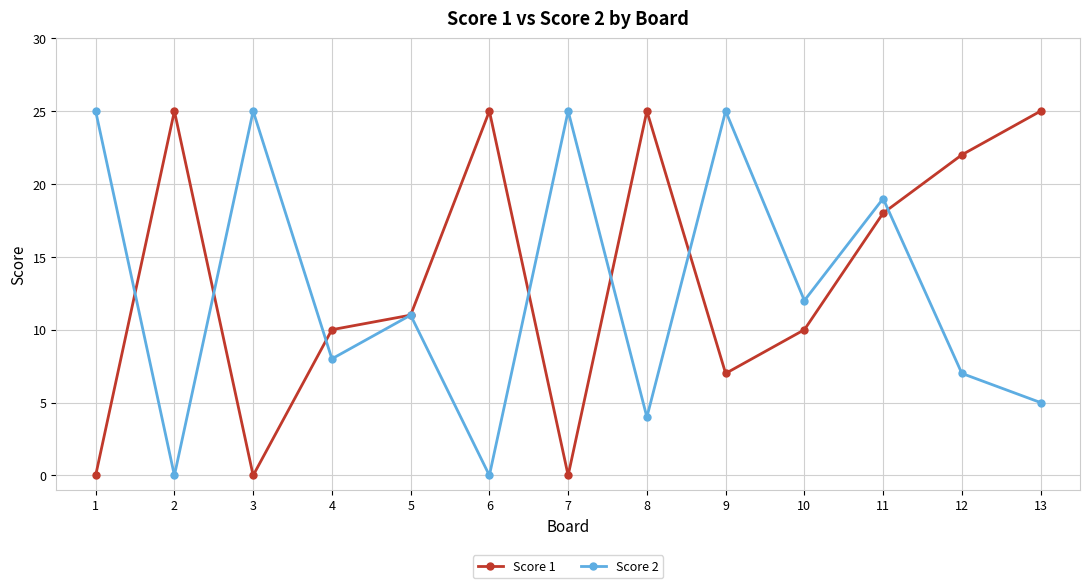

At how many categories does at least one series exceed 8?

13